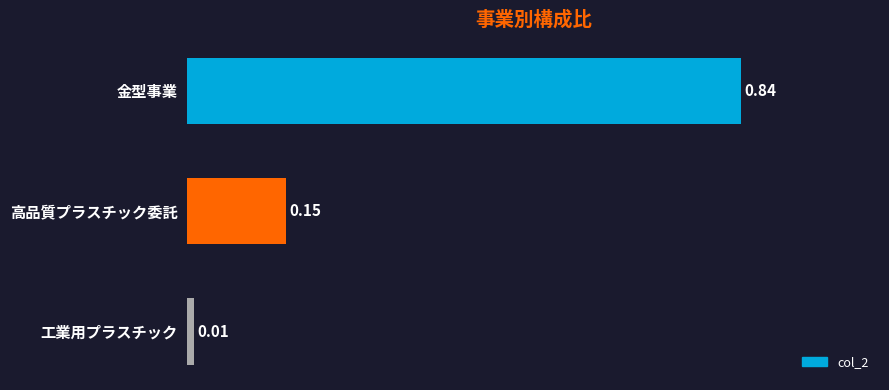

What is the change in value from 金型事業 to 高品質プラスチック委託?

-0.7